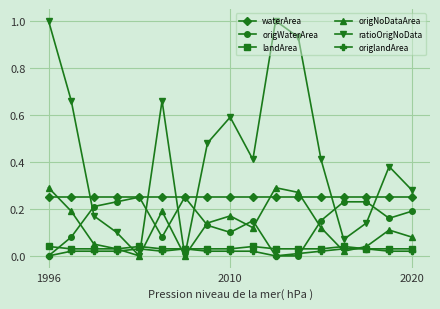

What is the maximum value shown in the chart?

1.0